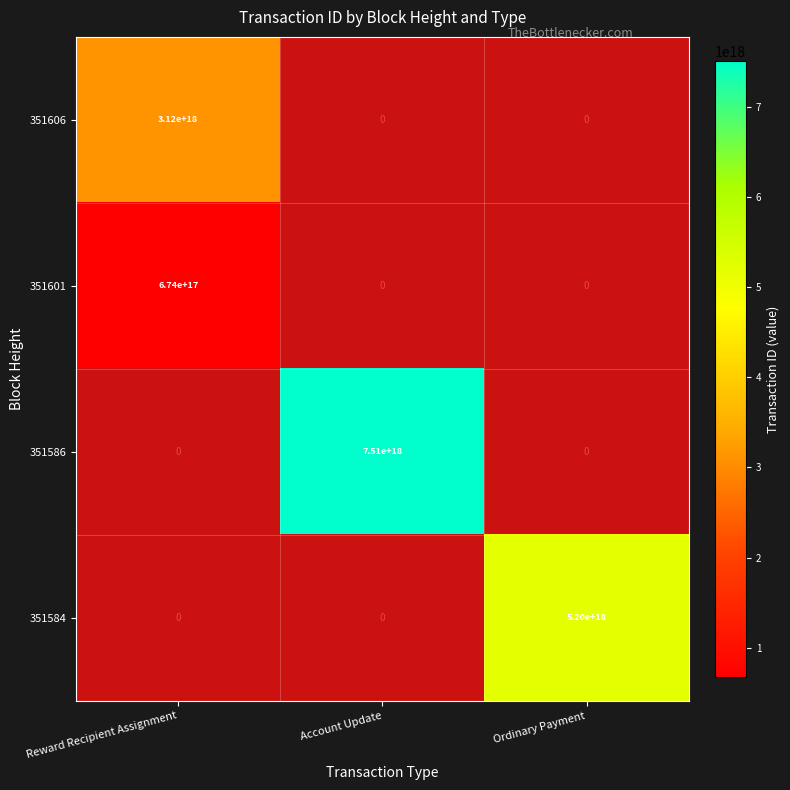

True or false: 351601 has a value of 674000000000000000 at Reward Recipient Assignment.

True